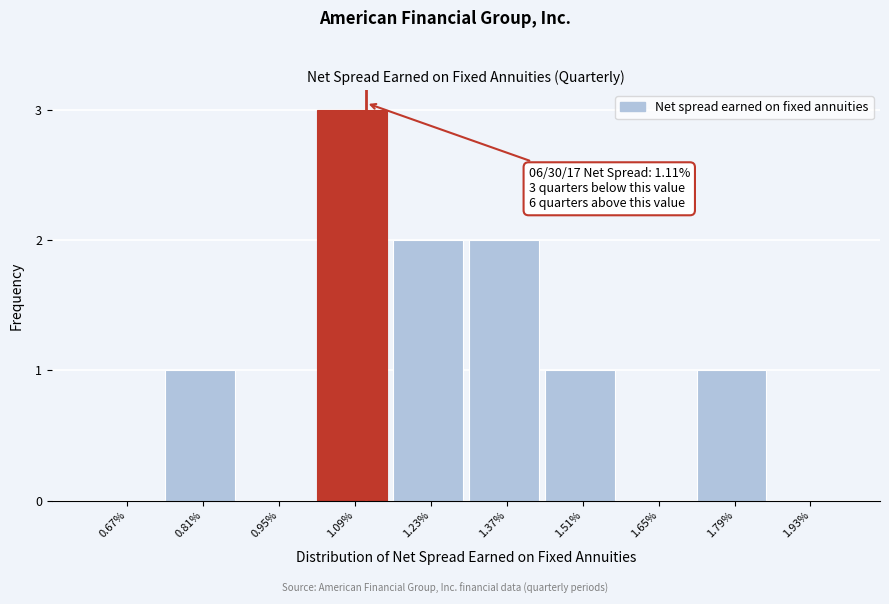

Reading left to right, list all the values displayed in this chart.

0.67%=0	0.81%=1	0.95%=0	1.09%=3	1.23%=2	1.37%=2	1.51%=1	1.65%=0	1.79%=1	1.93%=0